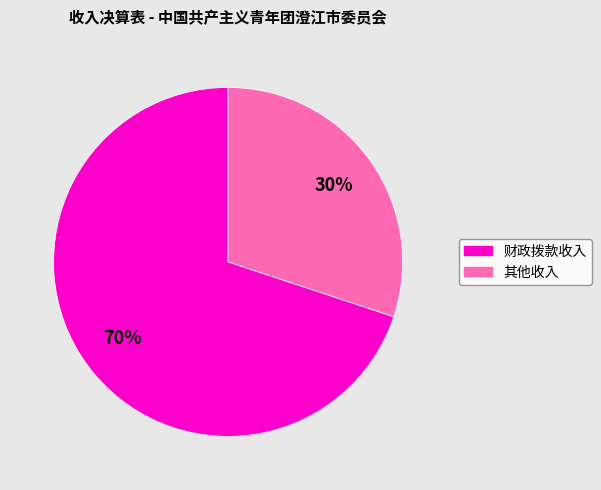

Do 其他收入 and 财政拨款收入 together represent more than half of the pie?

Yes